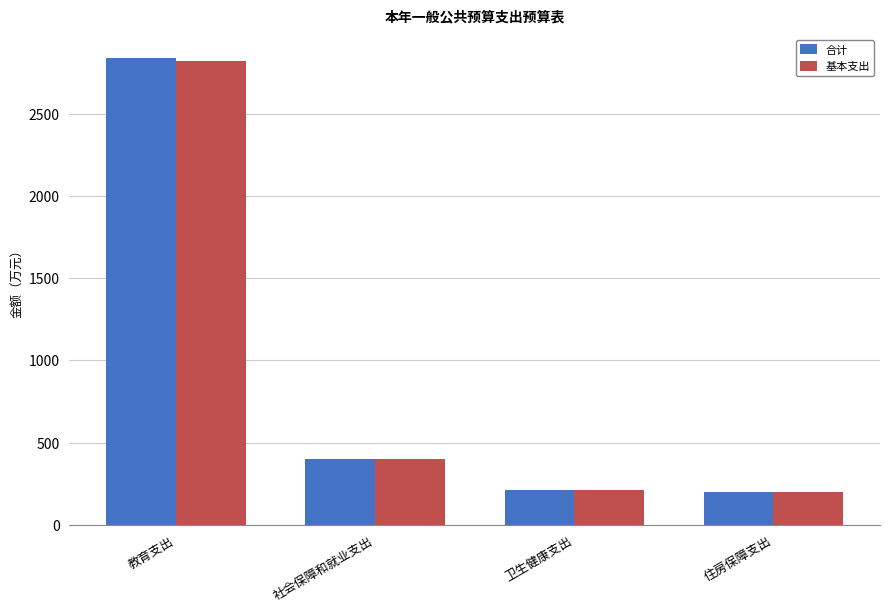

What is the spread (max minus min) of values at 教育支出?

19.4